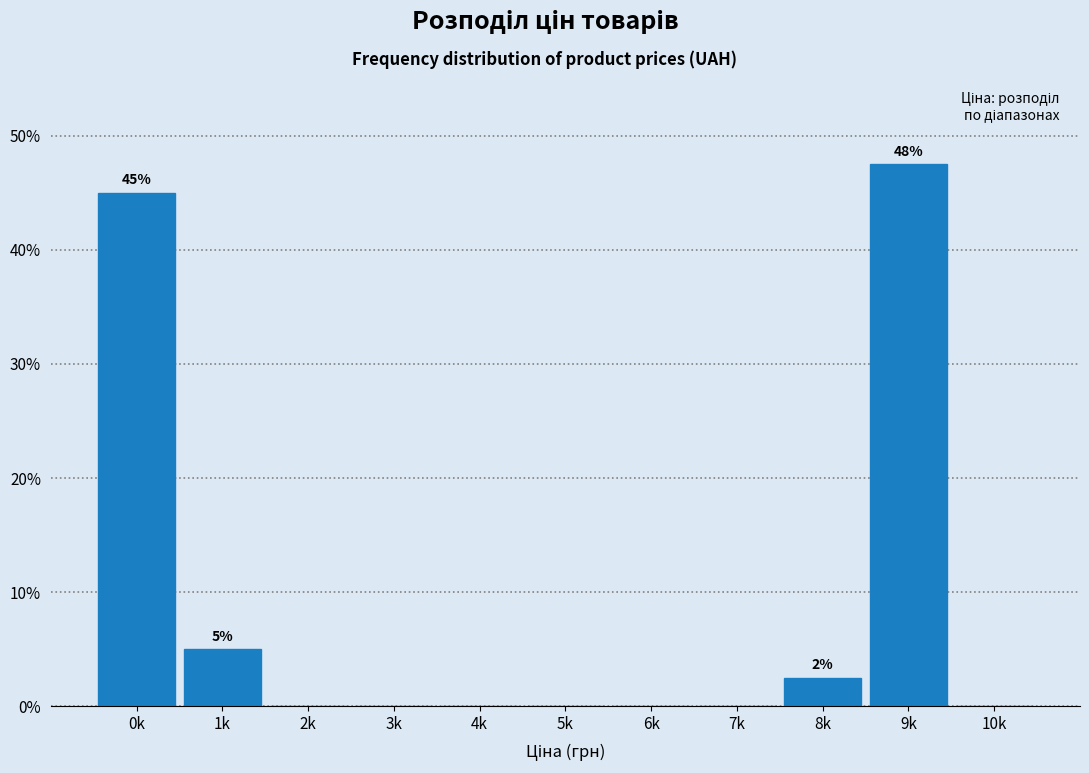

Reading left to right, transcribe all the data shown in this chart.

0k=45.0	1k=5.0	2k=0.0	3k=0.0	4k=0.0	5k=0.0	6k=0.0	7k=0.0	8k=2.5	9k=47.5	10k=0.0